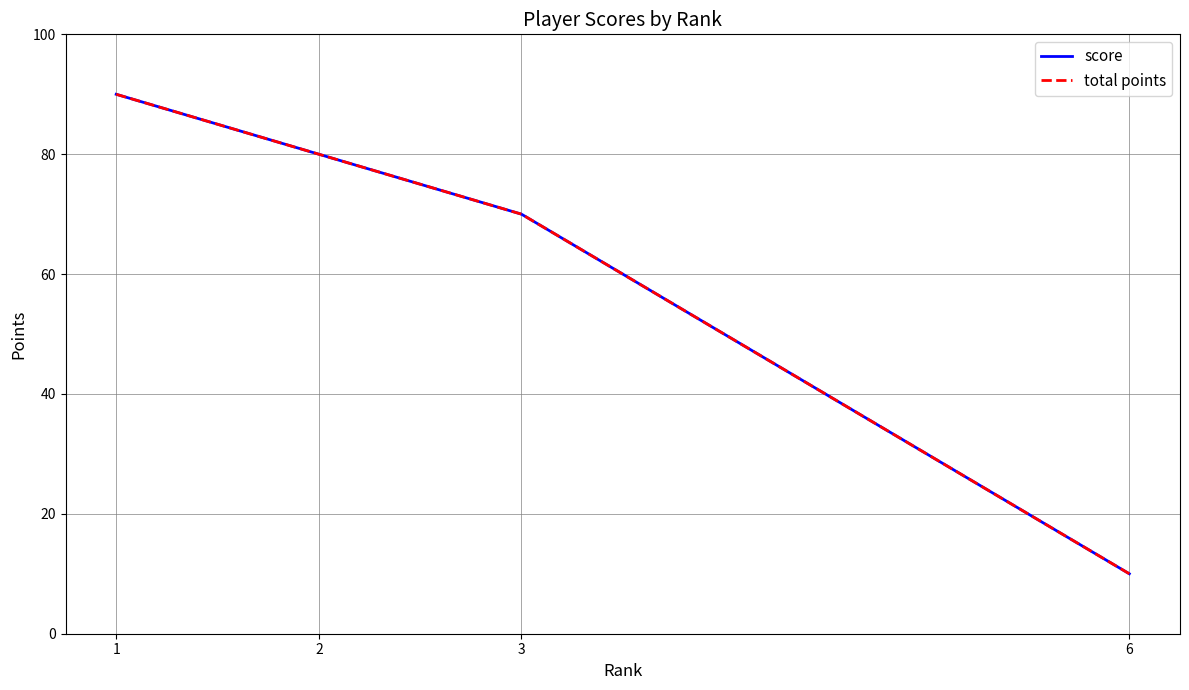

Which series has the widest spread of values?

score